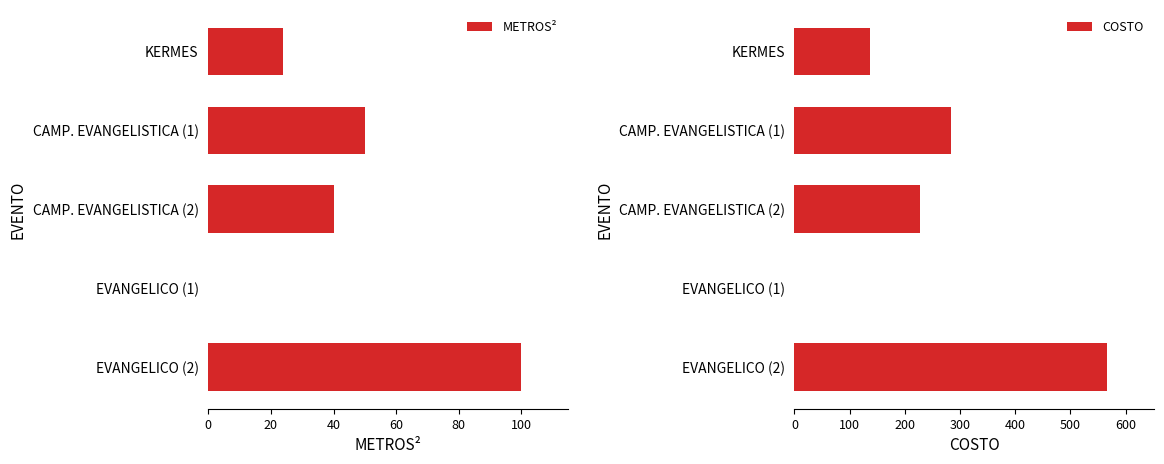

How many values in the COSTO series exceed 226?

3